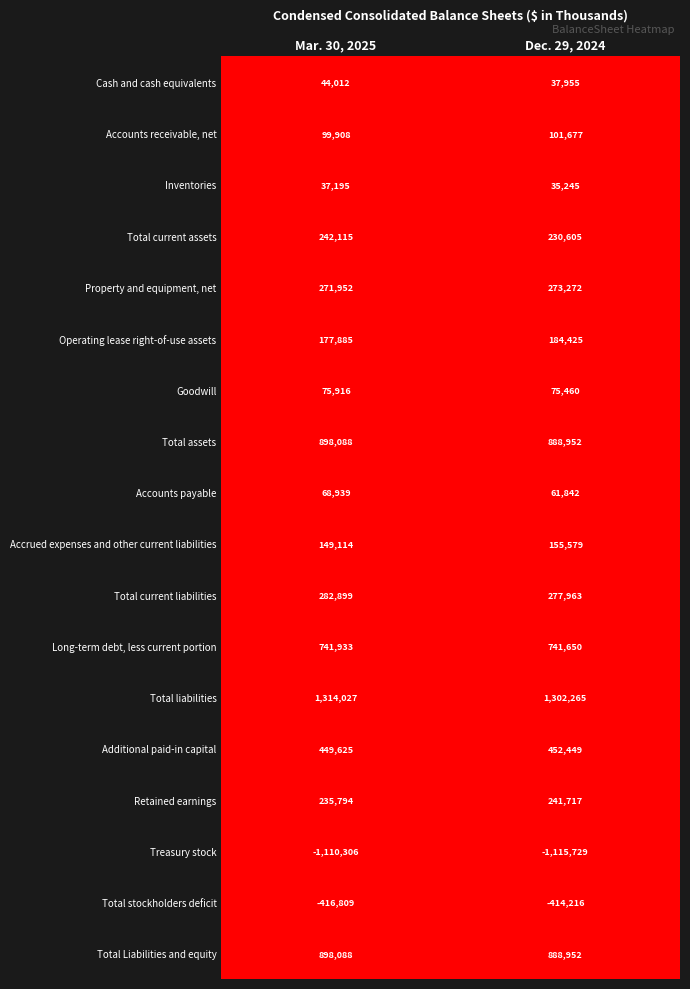

Which series changed the most between Mar. 30, 2025 and Dec. 29, 2024?

Total liabilities